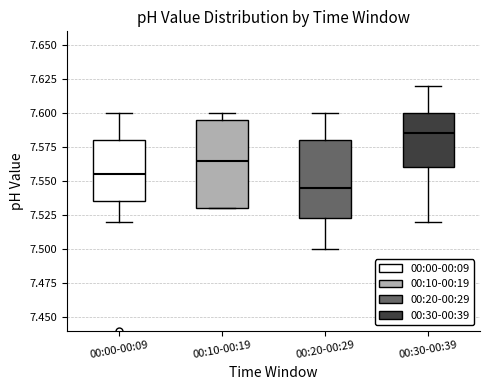

Where does the lower whisker of the box for 00:00-00:09 end on the y-axis? The values are not printed on the chart, so give them approximately, as read against the axis.

7.520